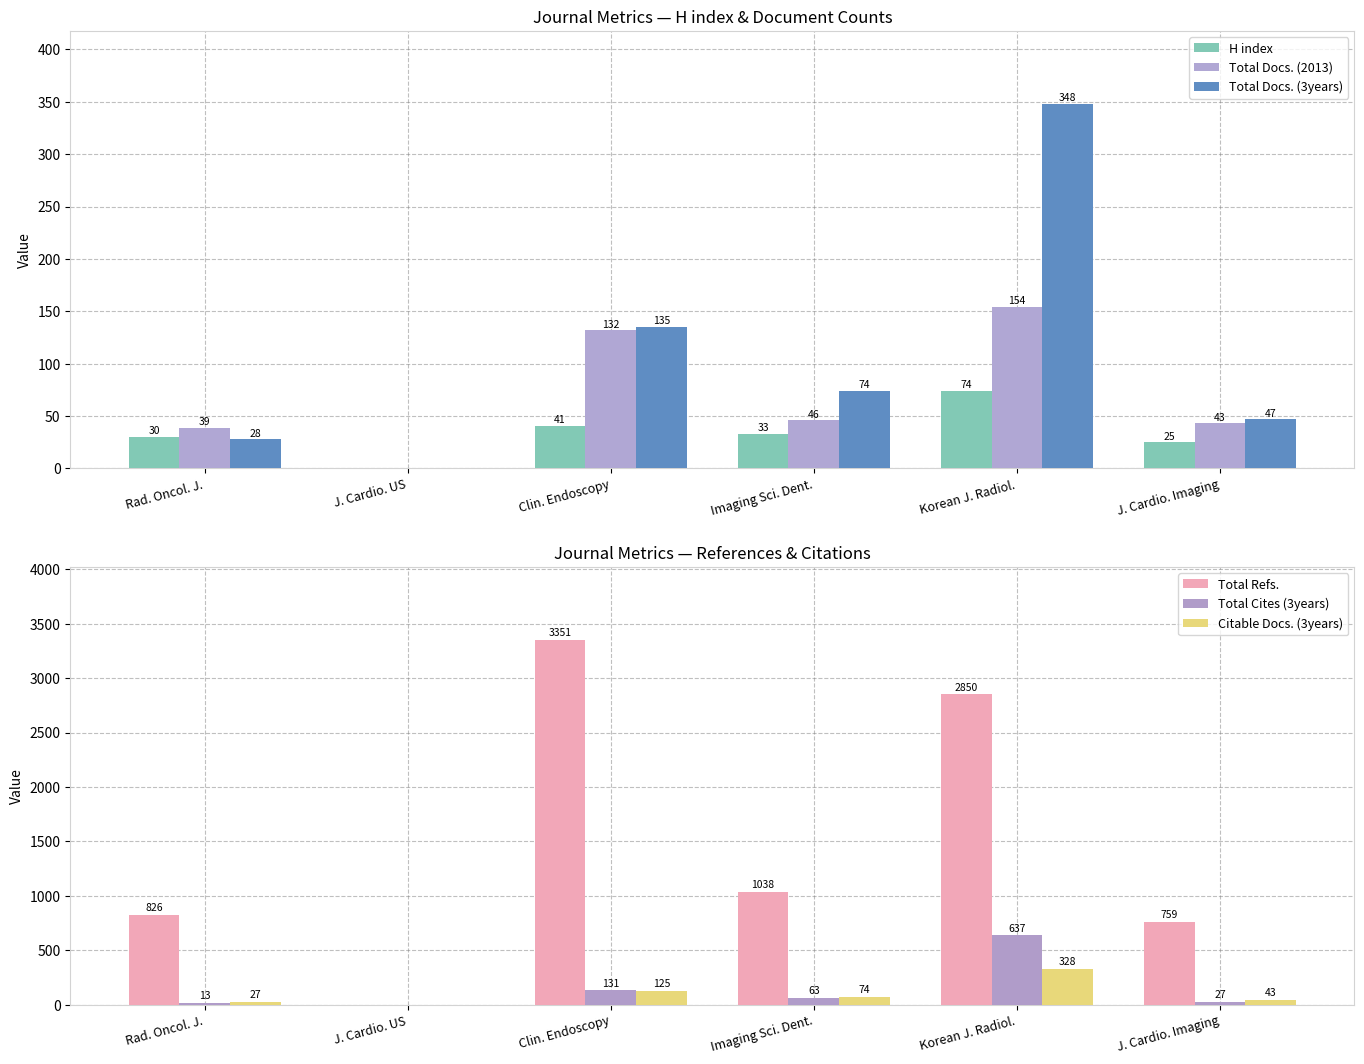

Reading left to right, extract all data points from this chart.

H index: 30	0	41	33	74	25
Total Docs. (2013): 39	0	132	46	154	43
Total Docs. (3years): 28	0	135	74	348	47
Total Refs.: 826	0	3351	1038	2850	759
Total Cites (3years): 13	0	131	63	637	27
Citable Docs. (3years): 27	0	125	74	328	43